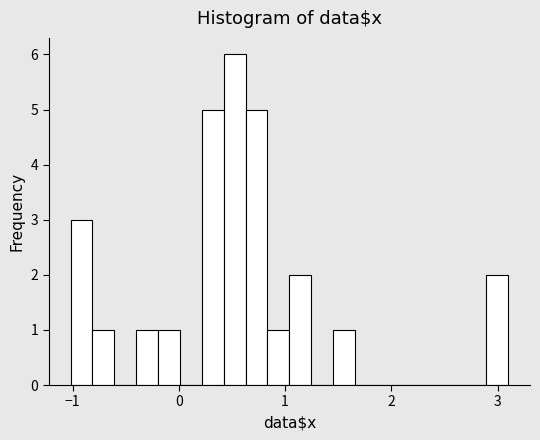

Around what value on the x-axis is the tallest bar? Give the approximate position of its centre, as read against the axis.

0.5